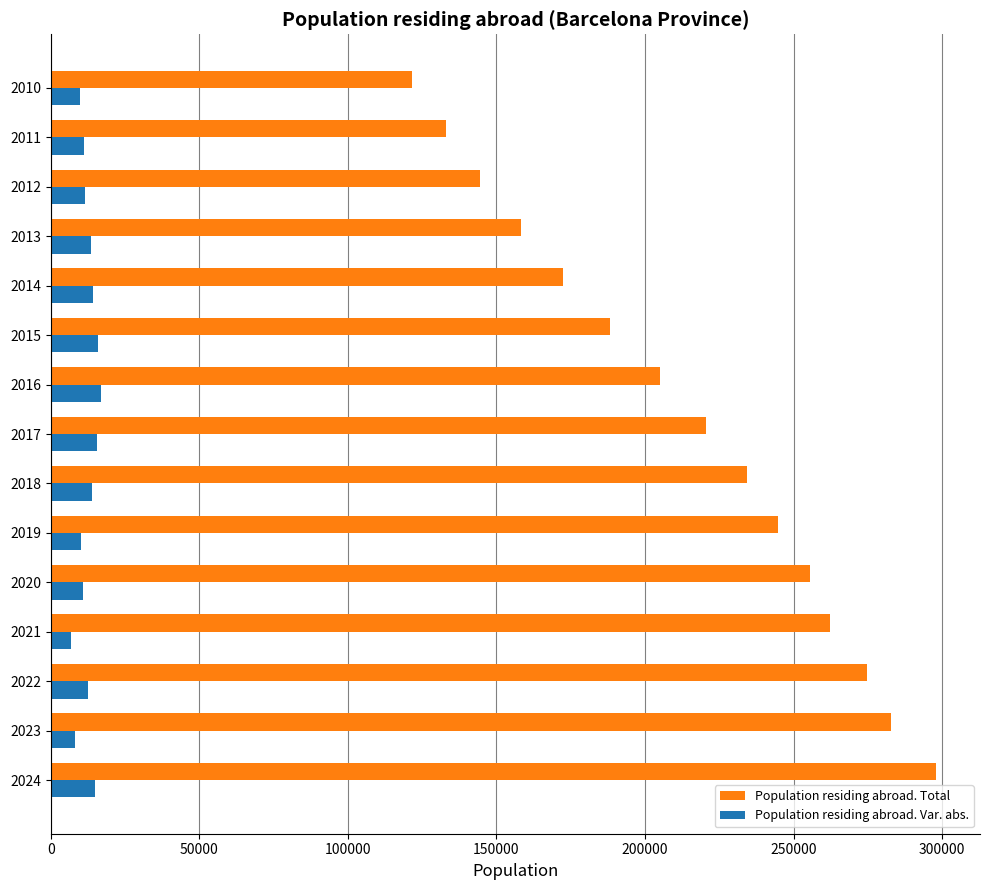

At how many categories does at least one series exceed 148826?

12